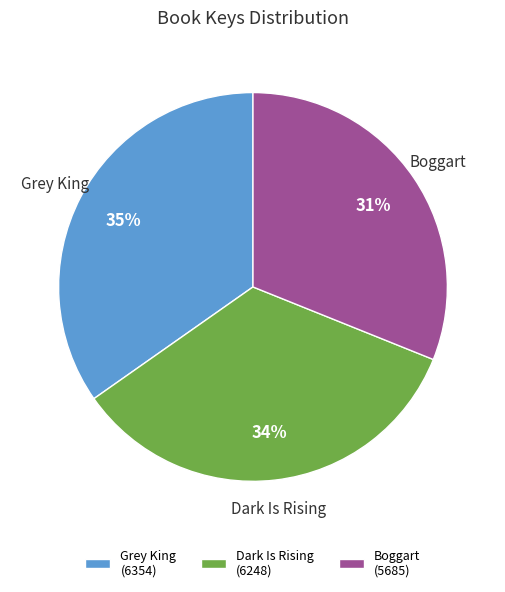

How many slices are in this pie chart?

3